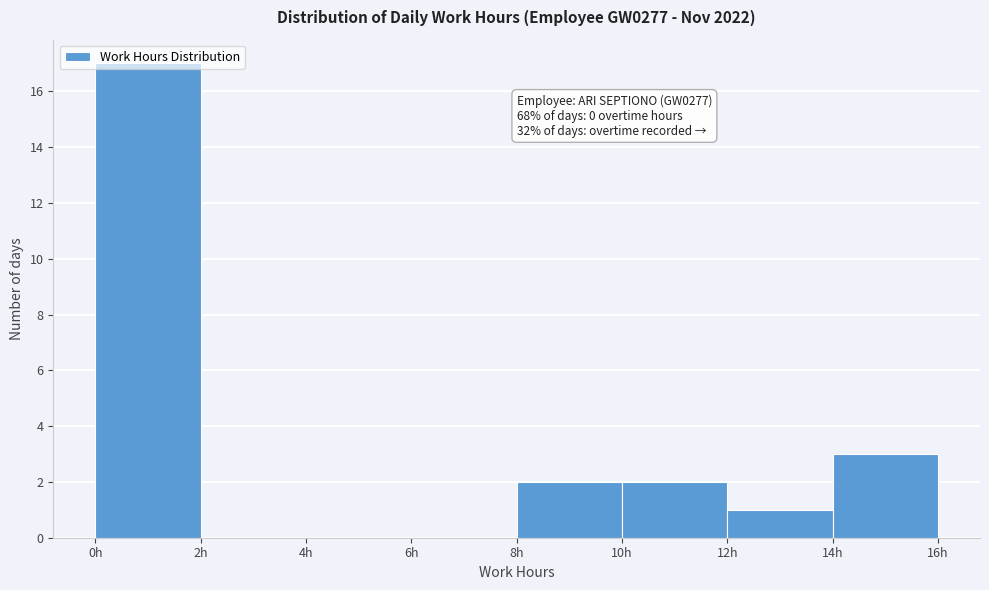

Over which range of the x-axis is the bar tallest?

0 to 2